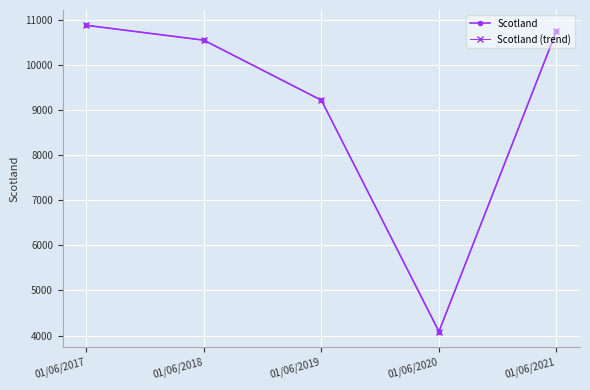

Which category has the lowest value across all series?

01/06/2020